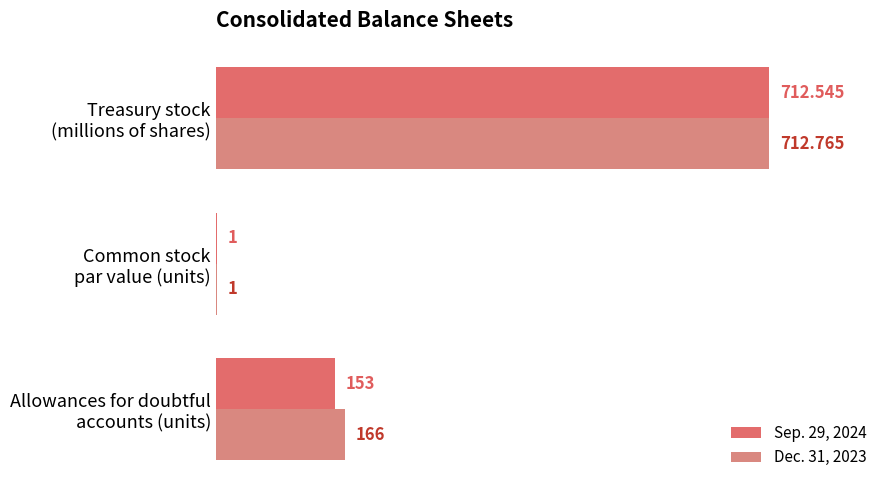

How many distinct data groups are displayed?

2